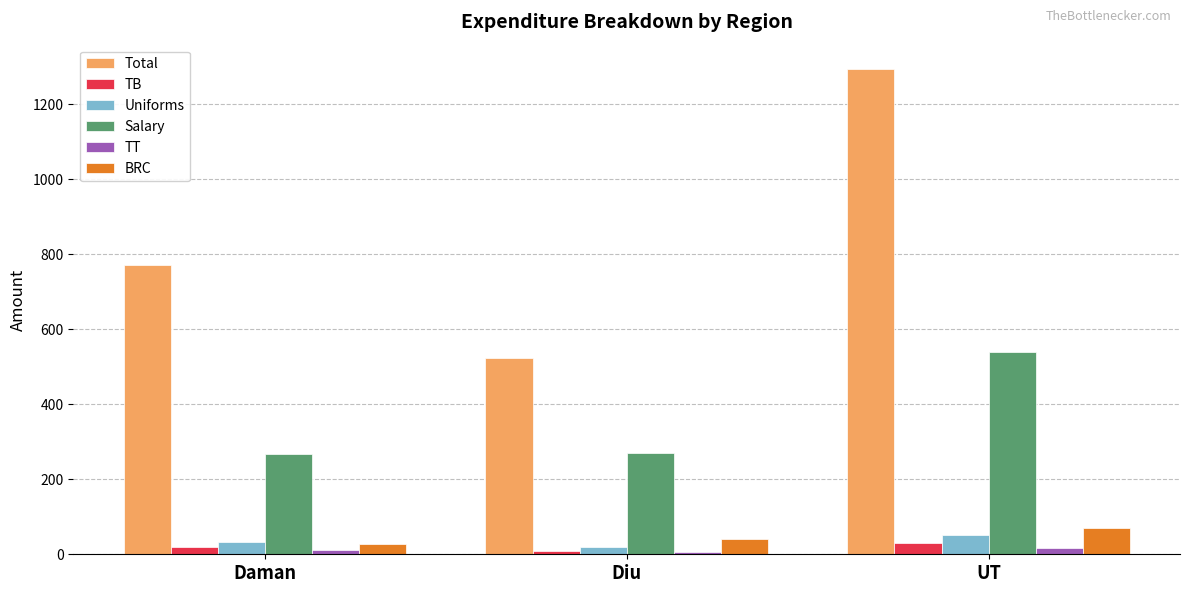

Is the value of Salary at Diu greater than the value of TT at UT?

Yes